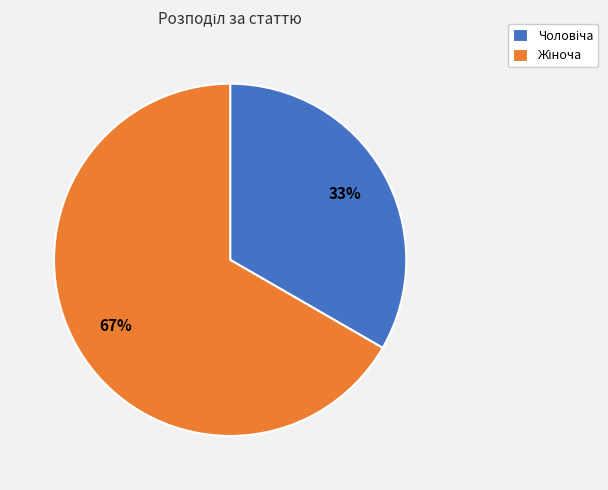

Does any single category account for the majority?

Yes